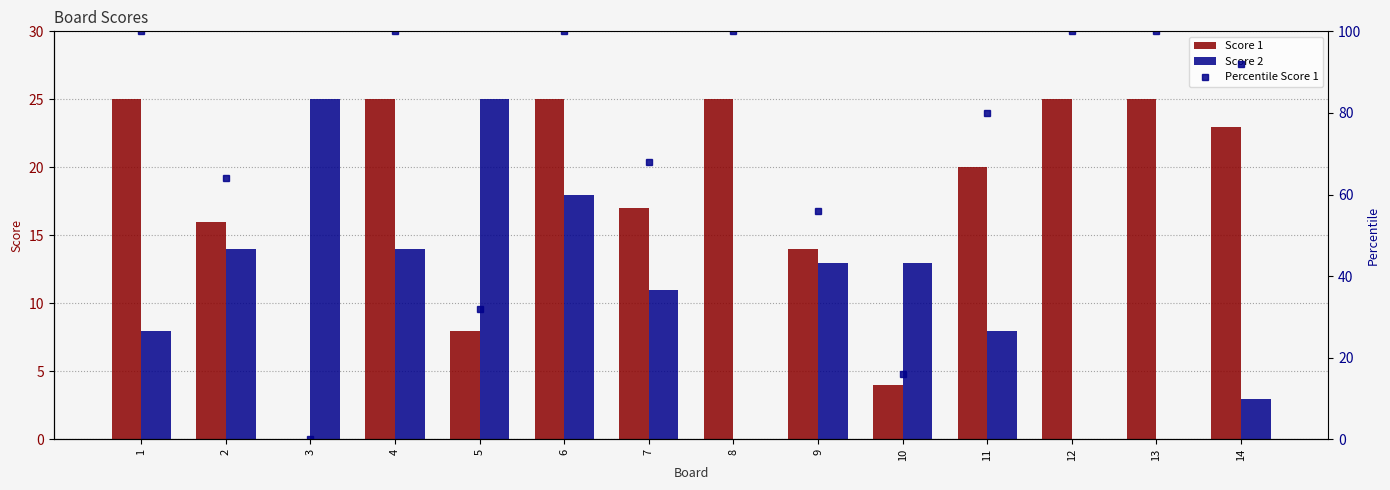

Where is Score 2 nearest to the value 12?

7